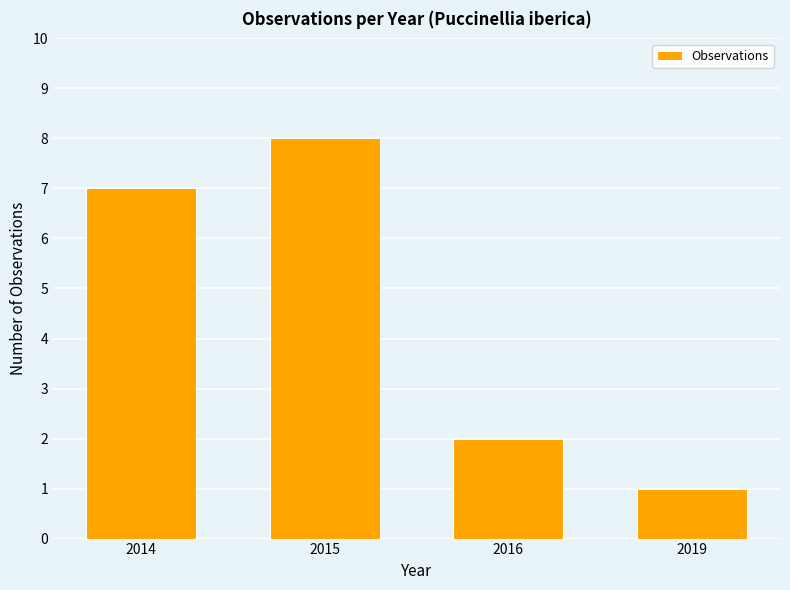

What is the difference between the values at 2019 and 2015?

7